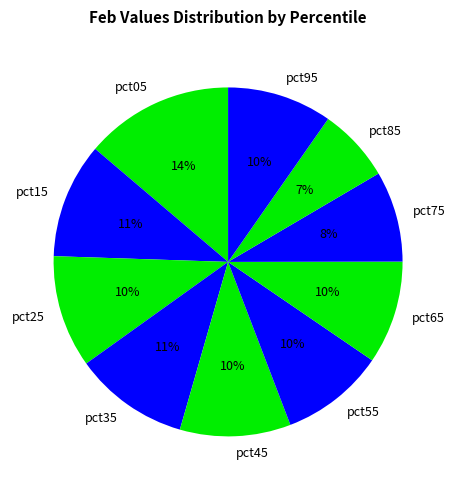

Is it true that pct85 is 7% of the pie?

True